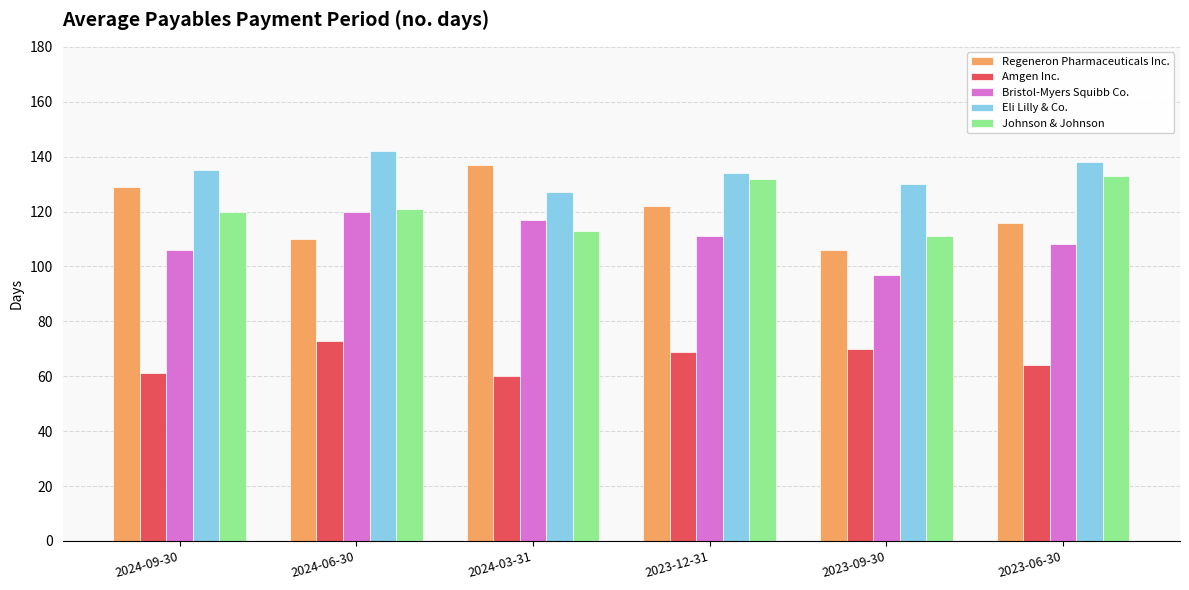

Is it true that Amgen Inc. equals 64 at 2023-06-30?

True